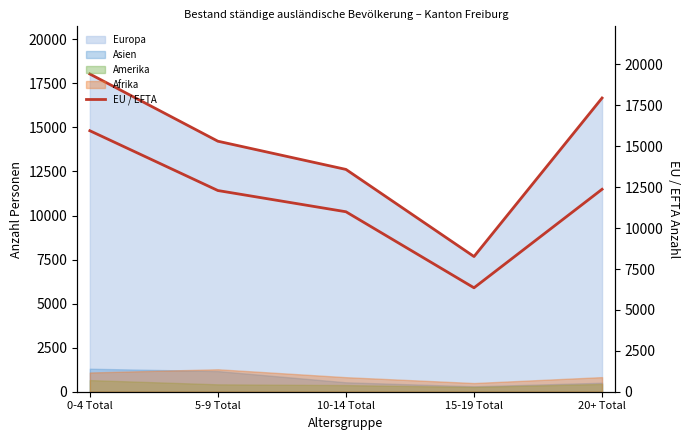

Reading left to right, list all the values displayed in this chart.

0-4 Total=15951	5-9 Total=12296	10-14 Total=10999	15-19 Total=6352	20+ Total=12372